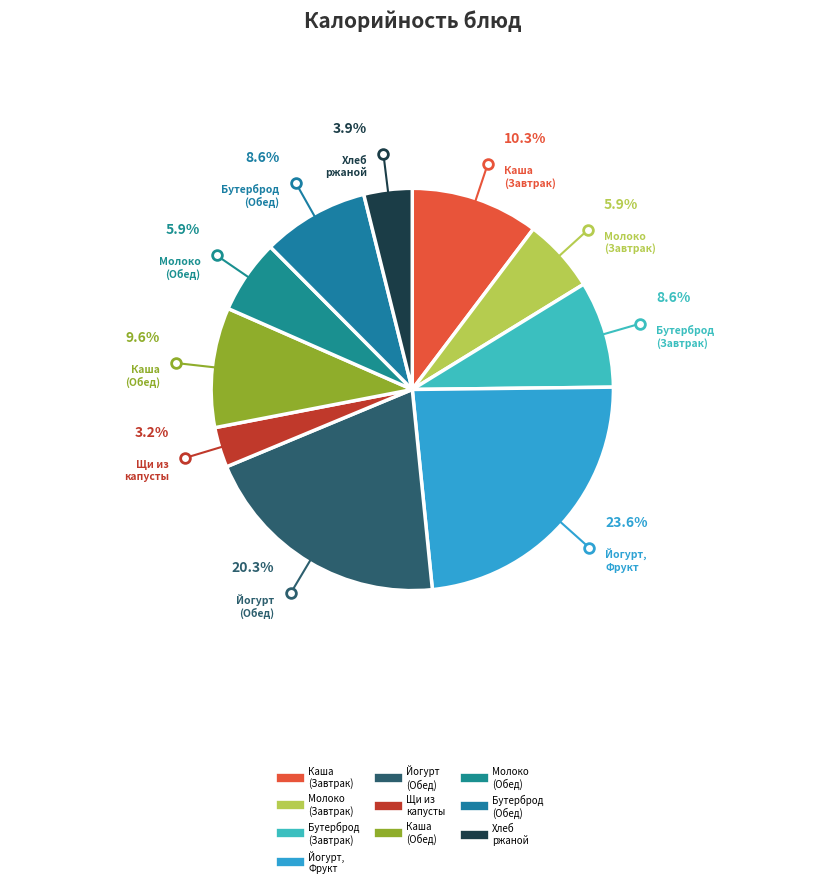

To the nearest percent, what is the difference between the Молоко витаминизированное (Завтрак) and Каша пшенно-рисовая молочная (Обед) slice percentages?

4%